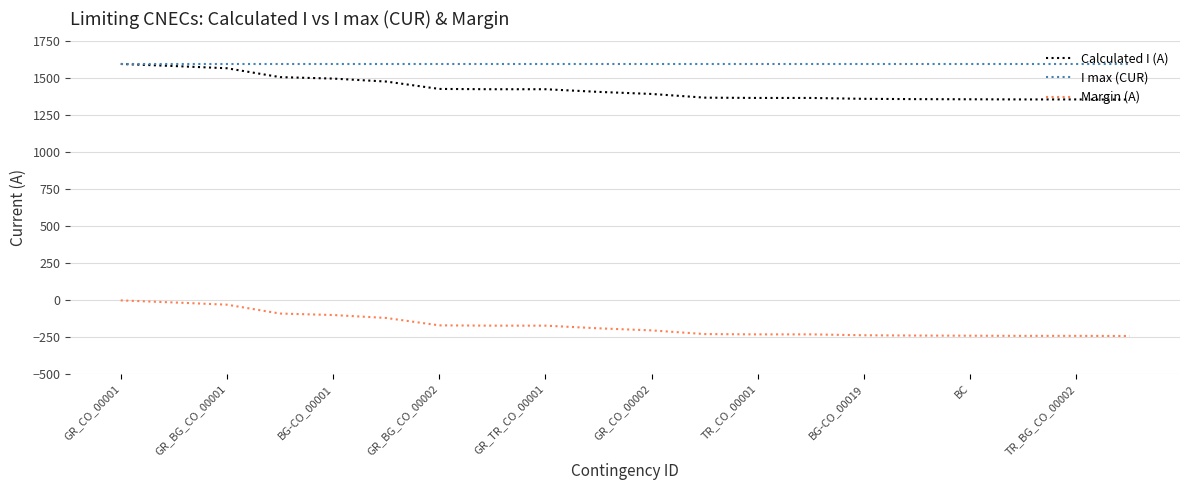

What is the minimum value for Calculated I (A)?

1356